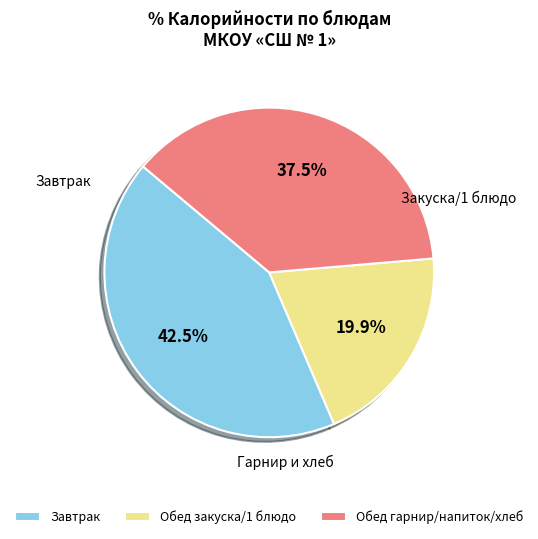

Which has a higher value, Обед закуска/1 блюдо or Обед гарнир/напиток/хлеб?

Обед гарнир/напиток/хлеб